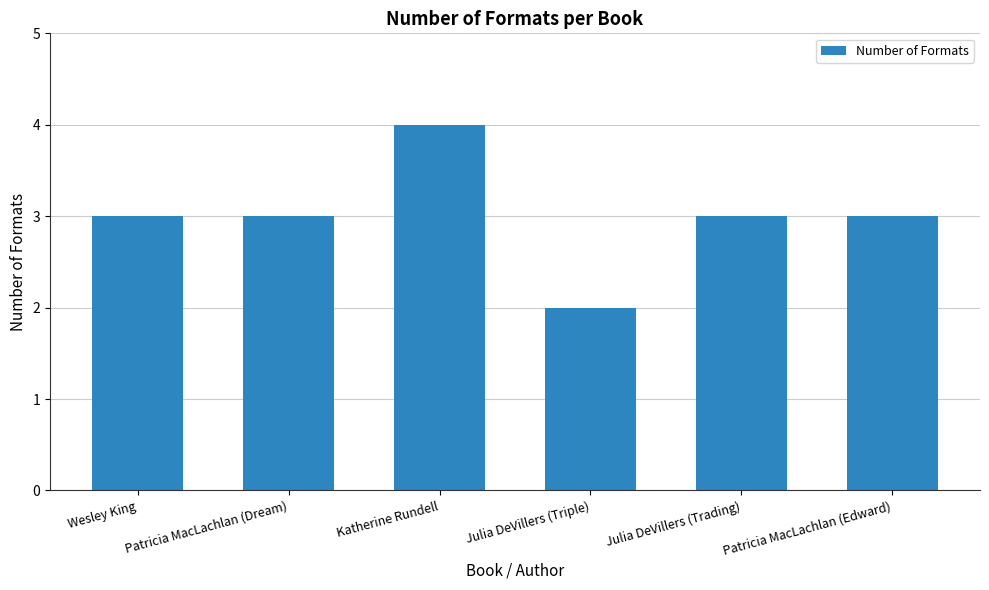

What is the ratio of the value at Katherine Rundell to the value at Julia DeVillers (Trading)?

1.3